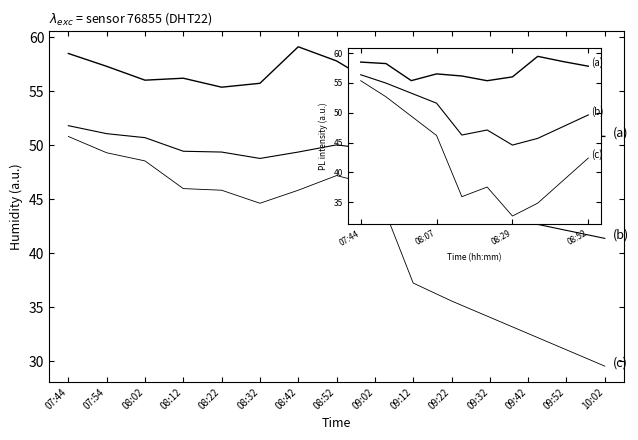

What is the label of the 8th point from the left?

08:52